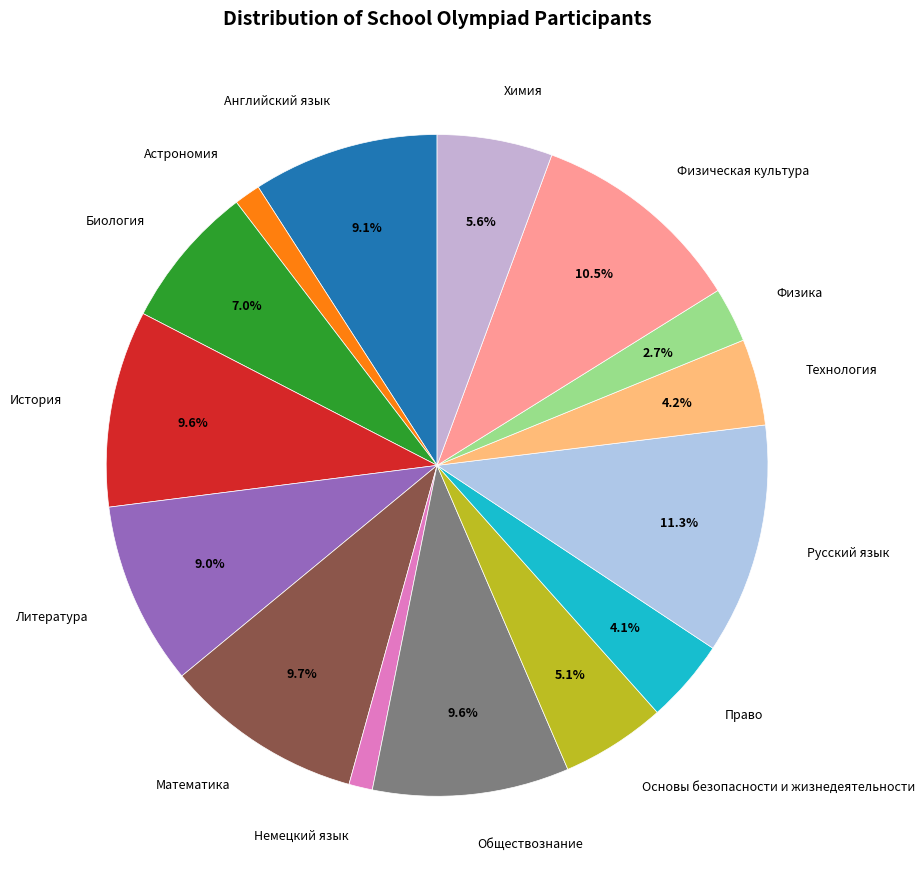

To the nearest percent, what is the difference between the largest and smallest slice percentages?

10%